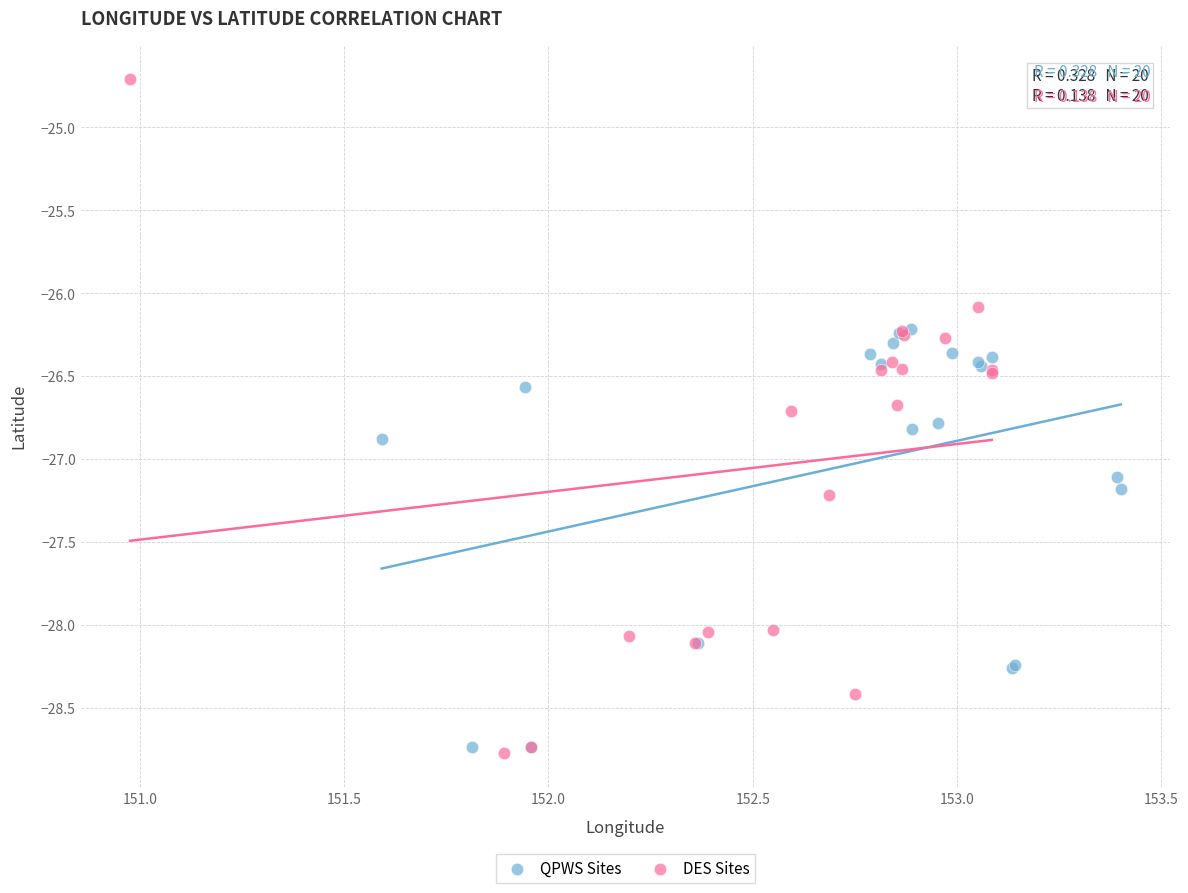

Which series reaches the maximum Y coordinate?

DES Sites